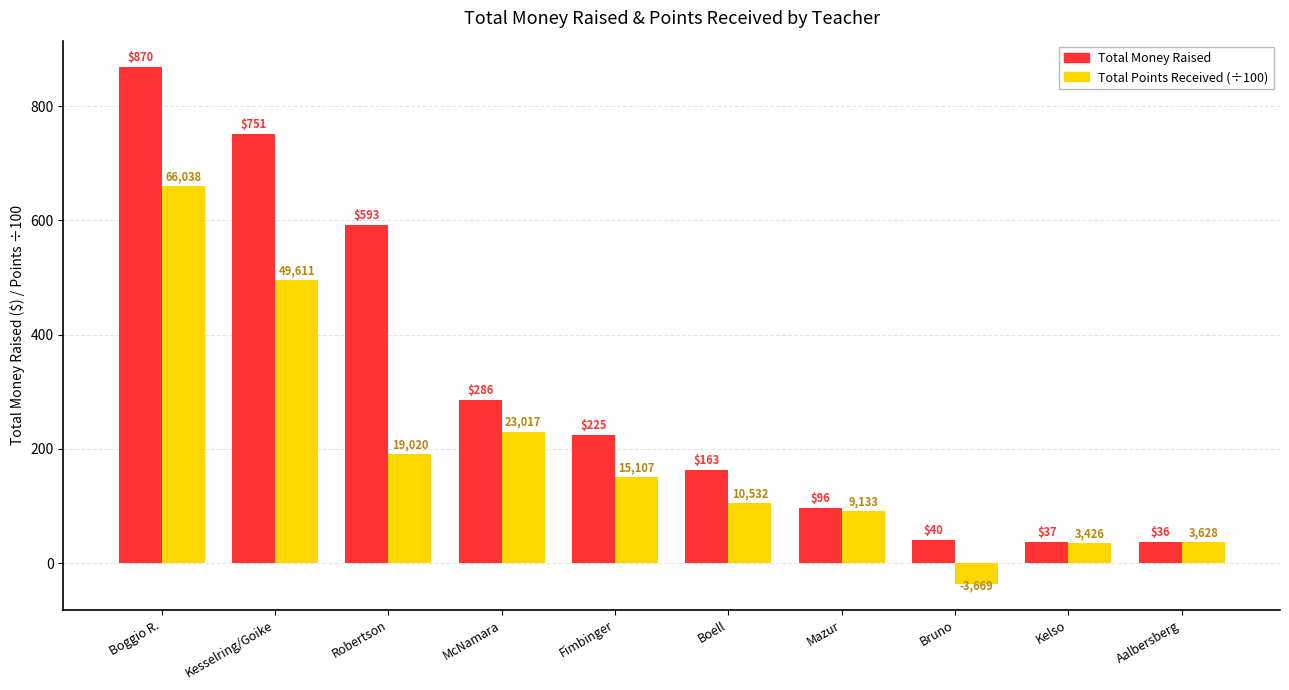

How many bars are there in each group?

2